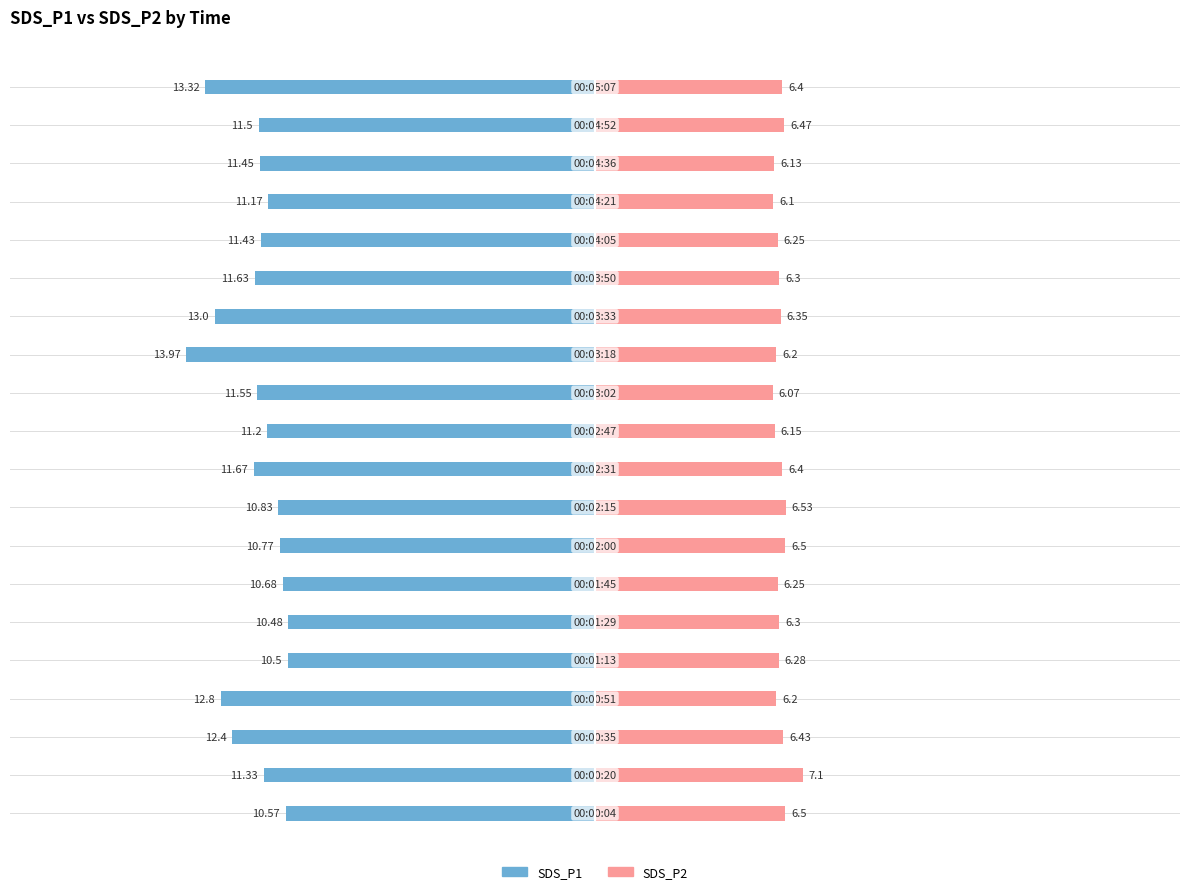

The value of SDS_P2 at 16 is 8.8. True or false?

False